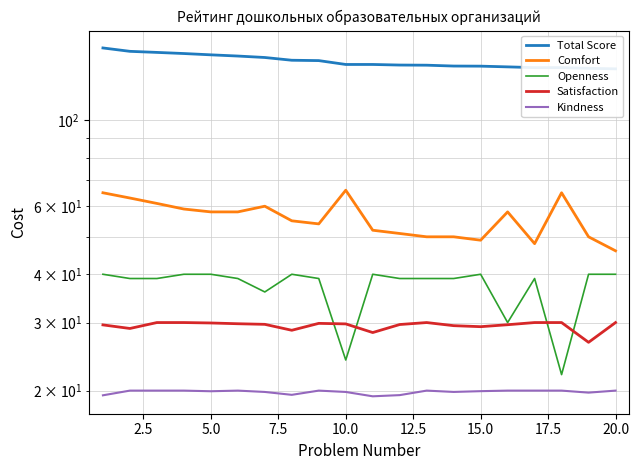

How many lines are shown in the chart?

5